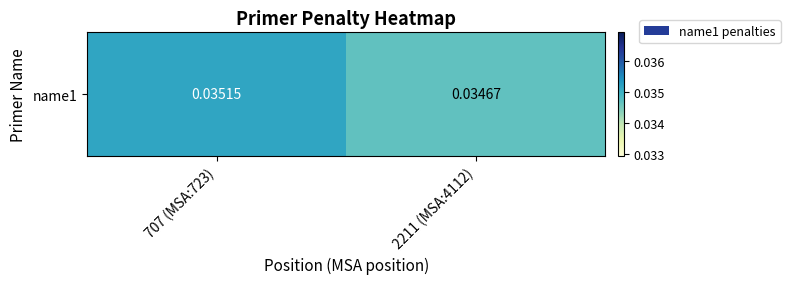

What is the sum of the values at 2211 (MSA:4112) and 707 (MSA:723)?

0.1